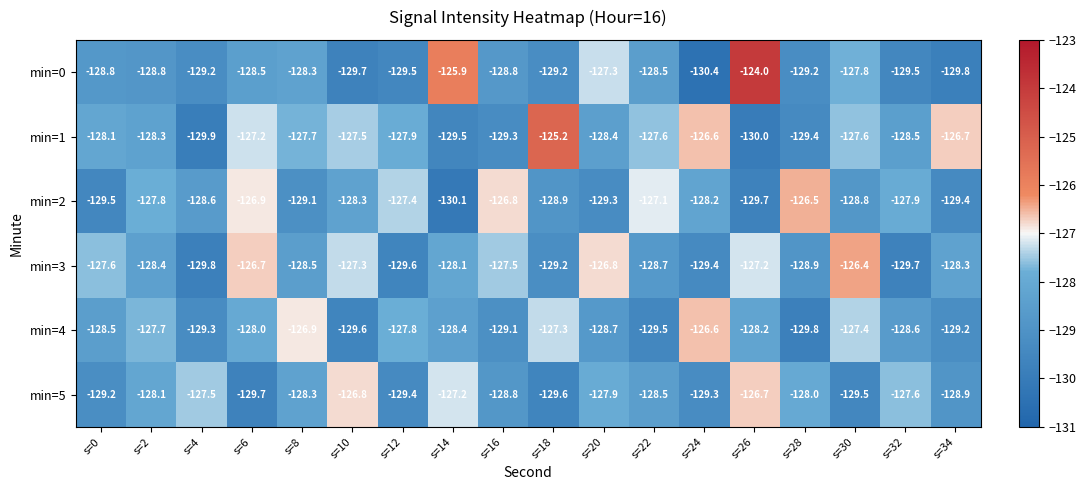

What is the sum of all min=3 values?

-2308.1